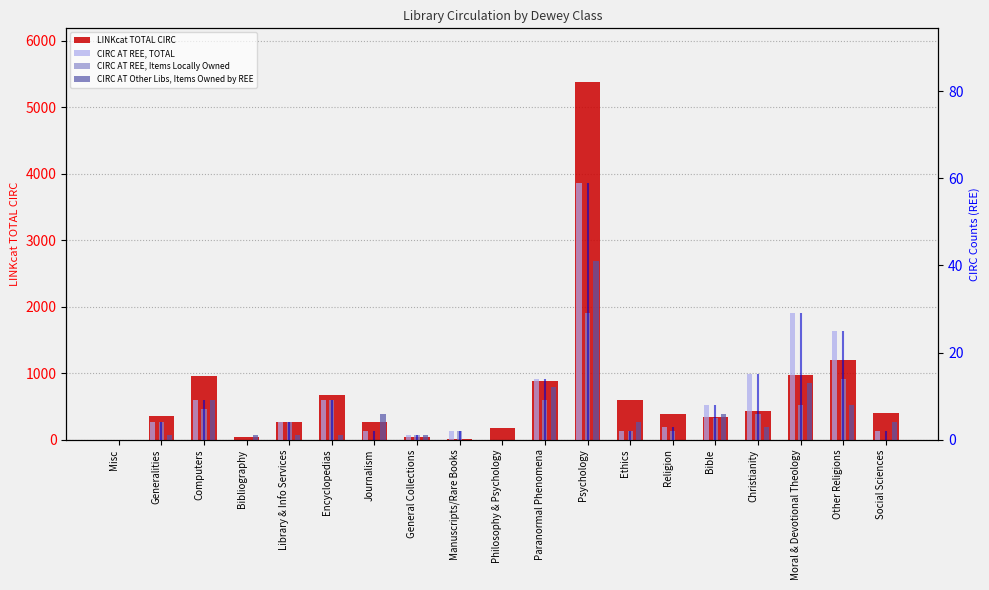

How many positive values does the CIRC AT Other Libs, Items Owned by REE series have?

15